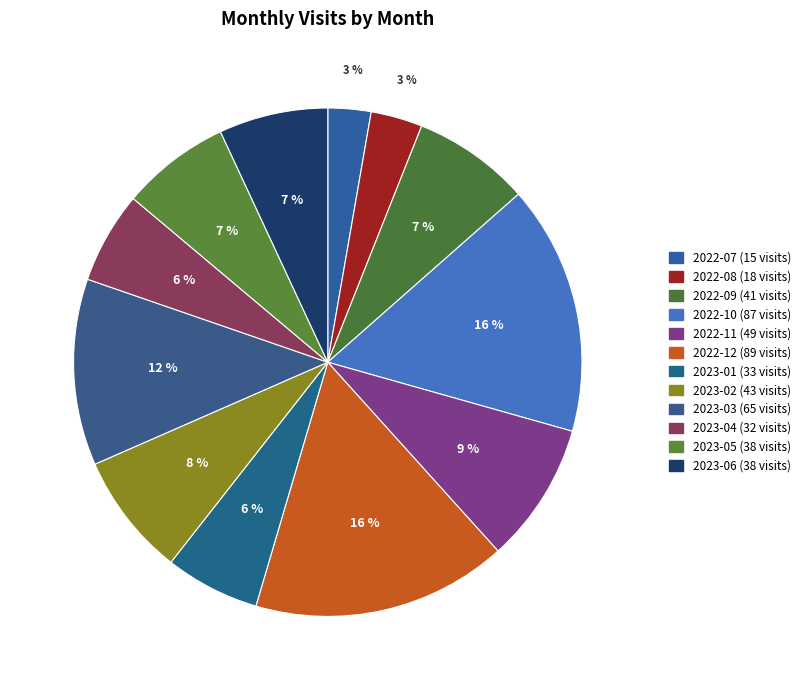

What is the smallest slice in the pie chart?

2022-07